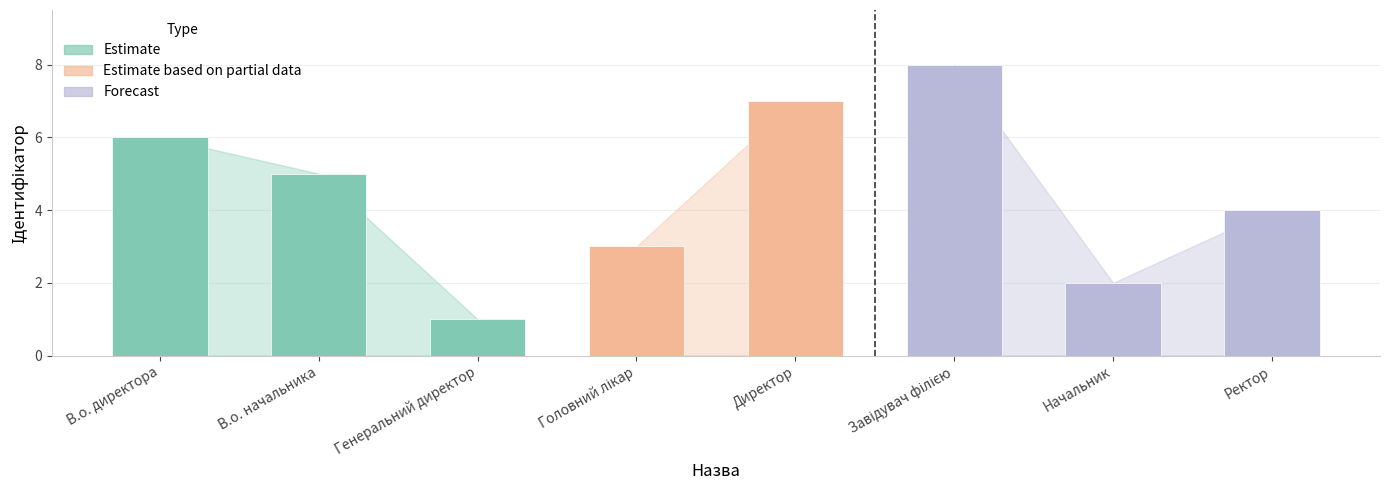

What is the value of the 3rd bar from the left?

1